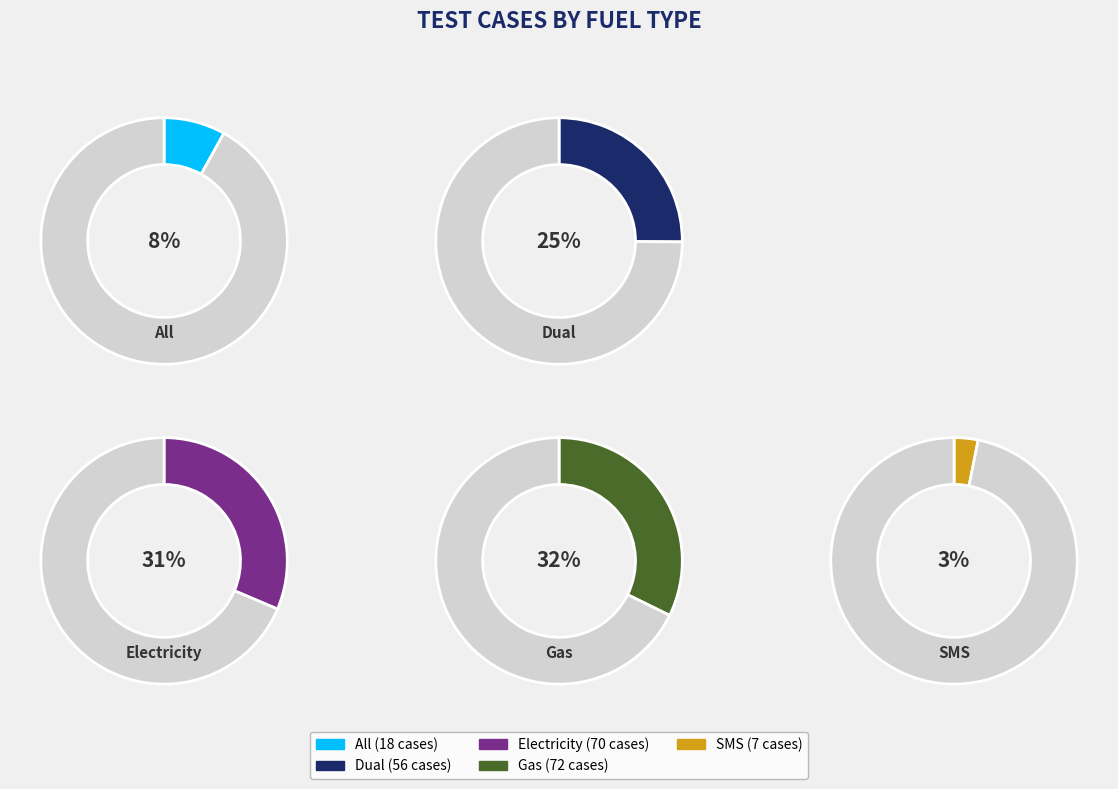

What is the ratio of the value at Electricity to the value at Dual?

1.2